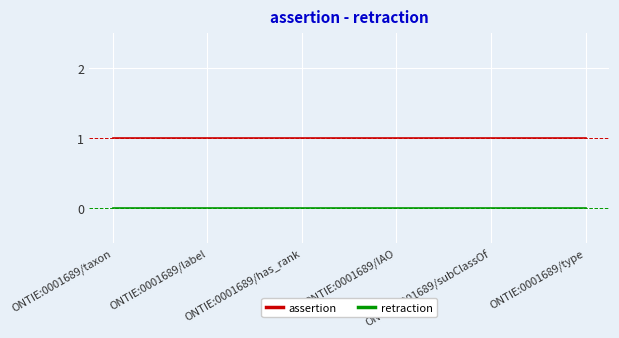

Is this an area chart (filled region under the line)?

No